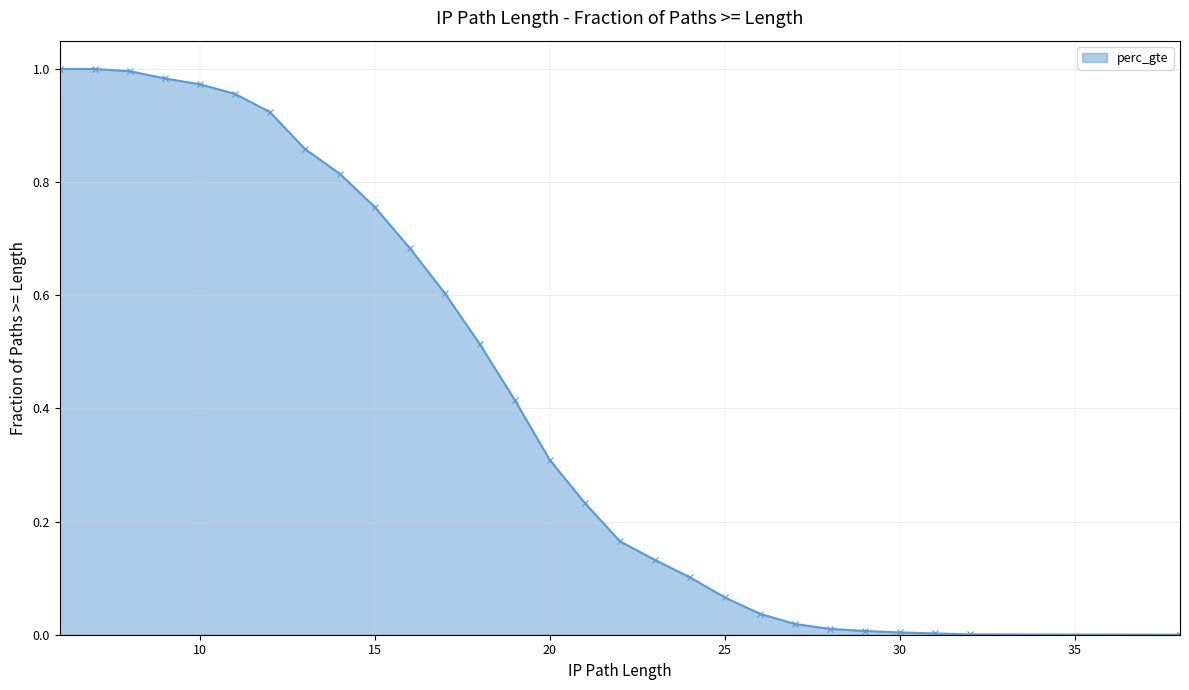

Which label corresponds to the smallest value in the chart?

38